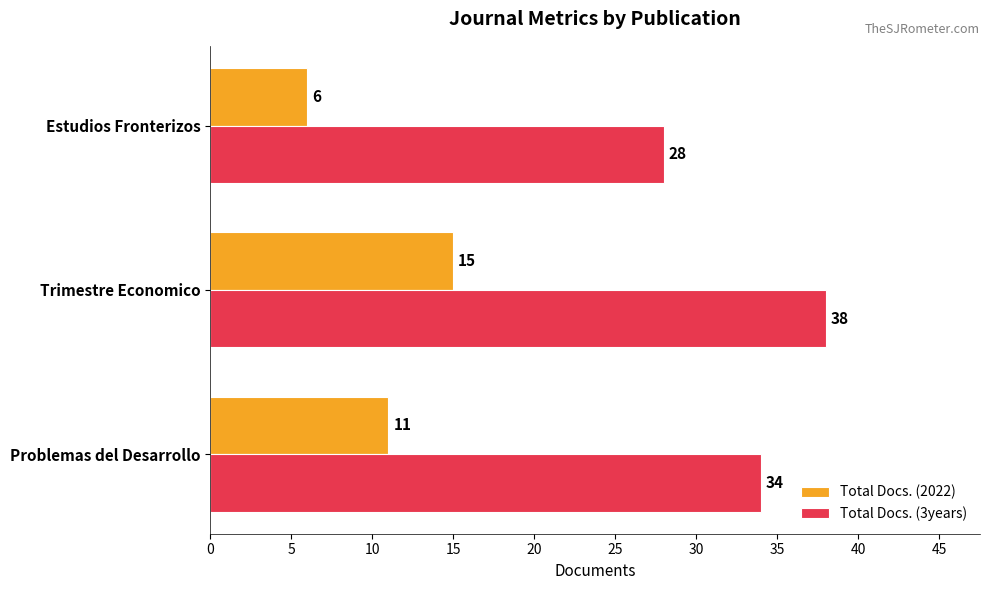

Which category has the highest value across all series?

Trimestre Economico